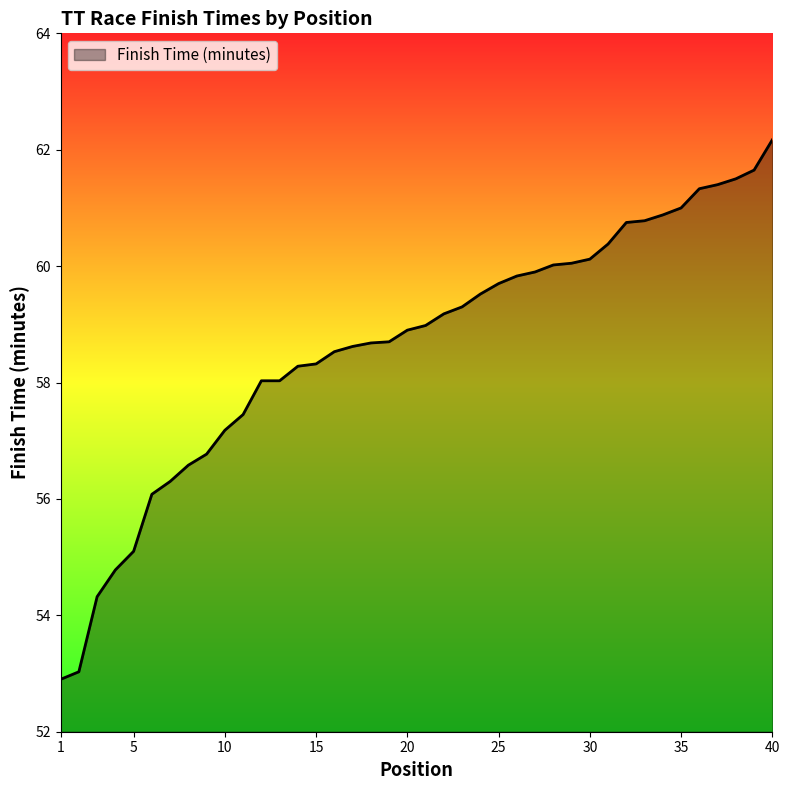

What is the greatest value displayed?

62.2